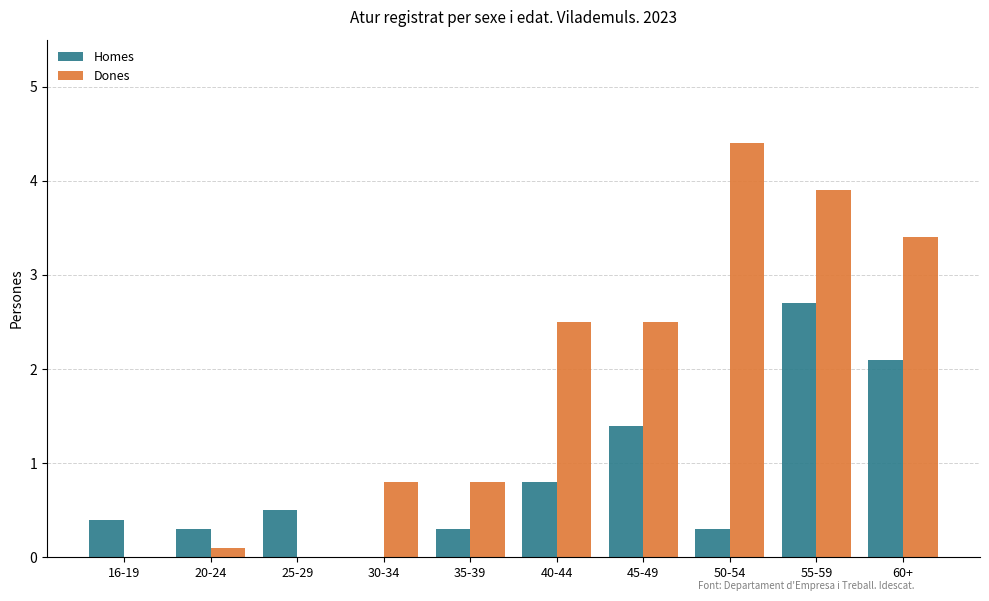

What are all the series names shown in the legend?

Homes, Dones